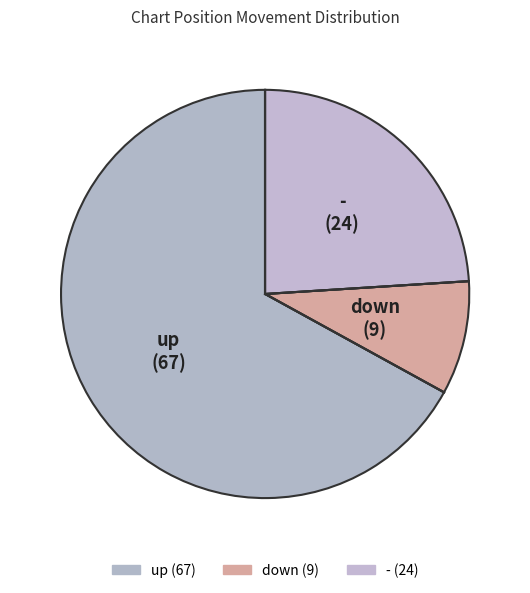

How many slices are in this pie chart?

3